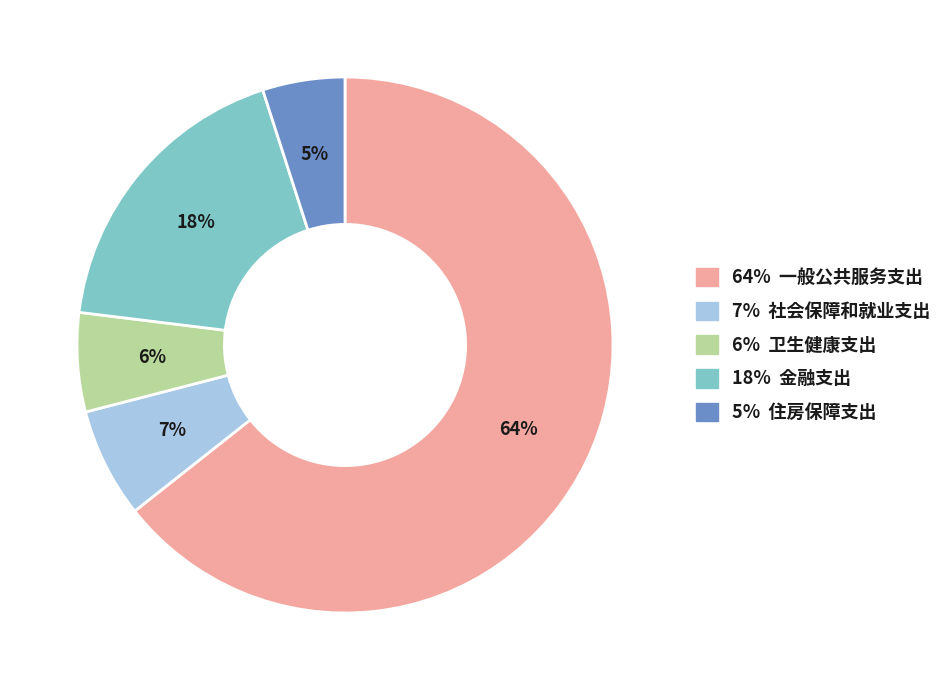

Is it true that 64% 一般公共服务支出 is 53% of the pie?

False